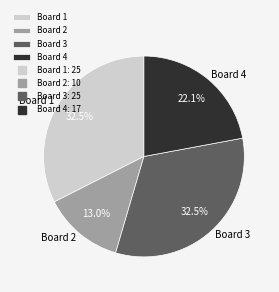

Which has a higher value, Board 1 or Board 2?

Board 1